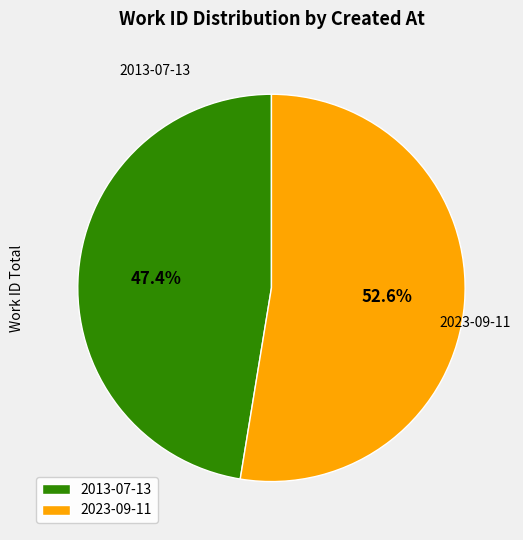

Which category has the biggest portion of the pie?

2023-09-11